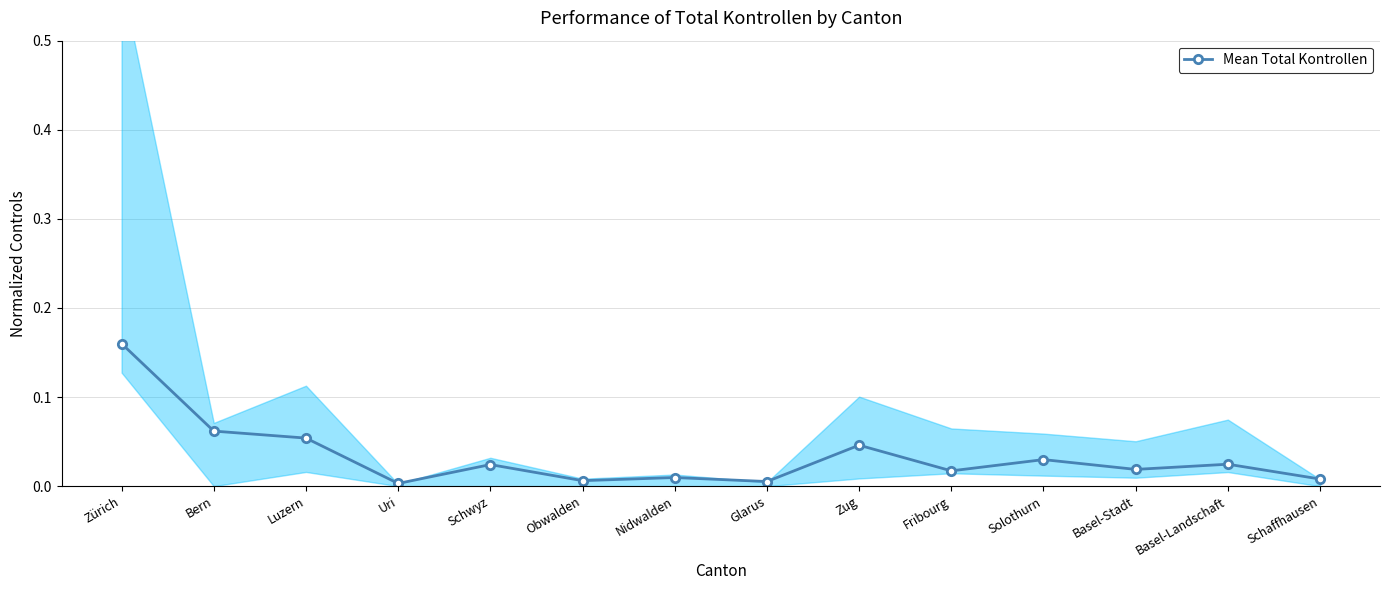

List the labels in order of value, smallest first.

Uri, Glarus, Obwalden, Schaffhausen, Nidwalden, Fribourg, Basel-Stadt, Schwyz, Basel-Landschaft, Solothurn, Zug, Luzern, Bern, Zürich